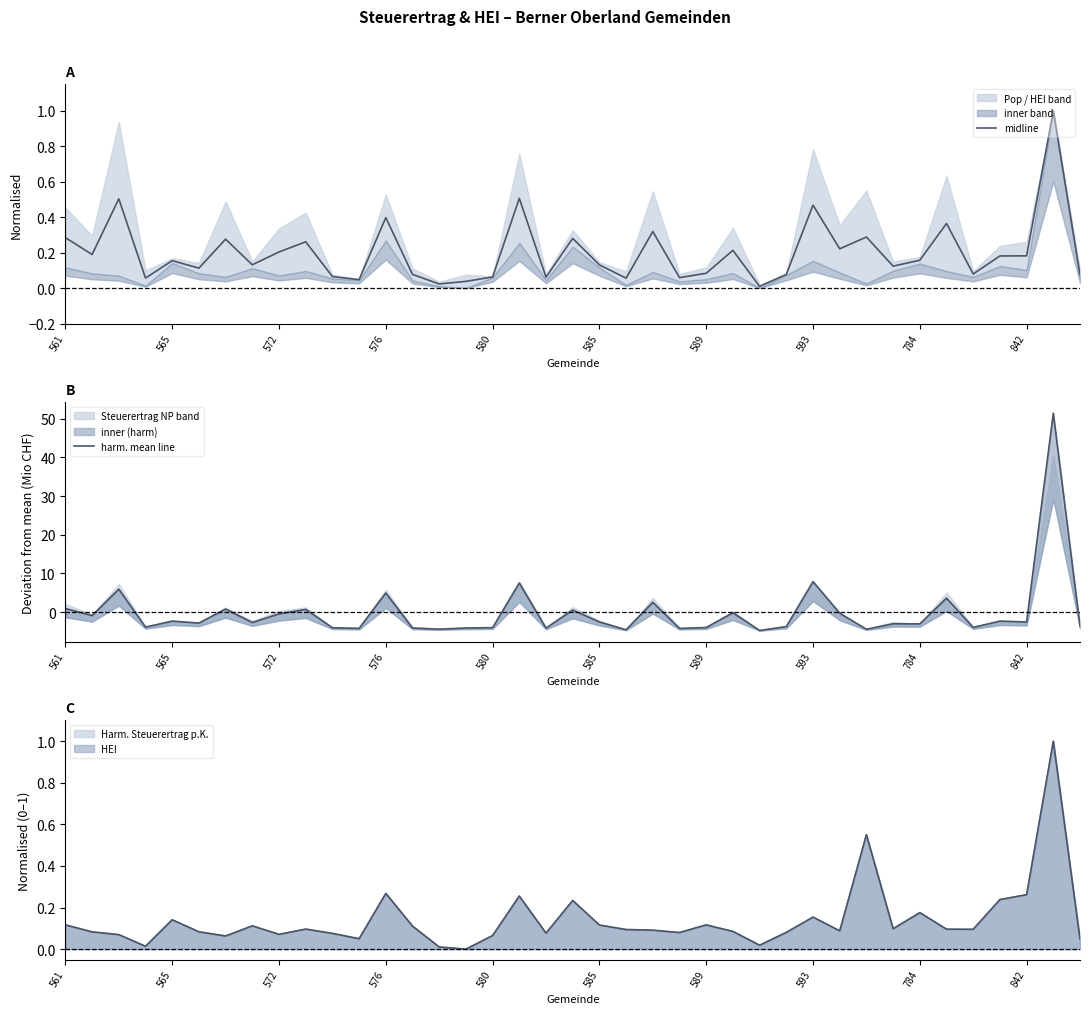

Which has a higher value, 23 or 36?

36